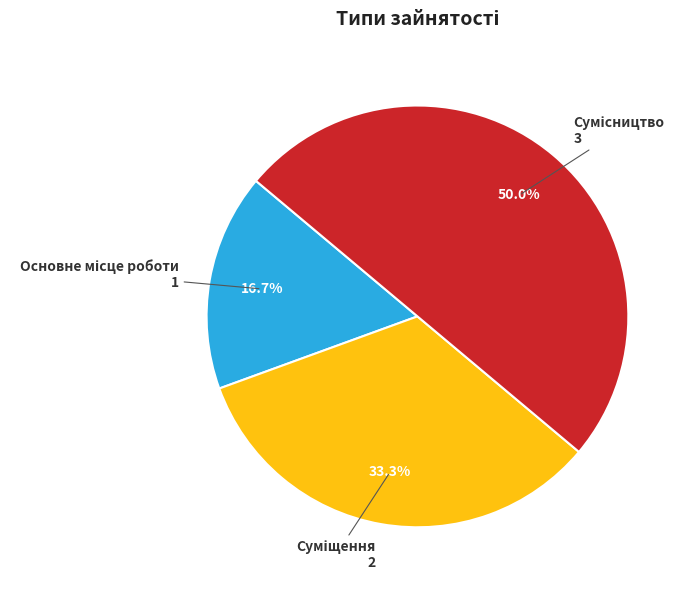

How many slices are in this pie chart?

3